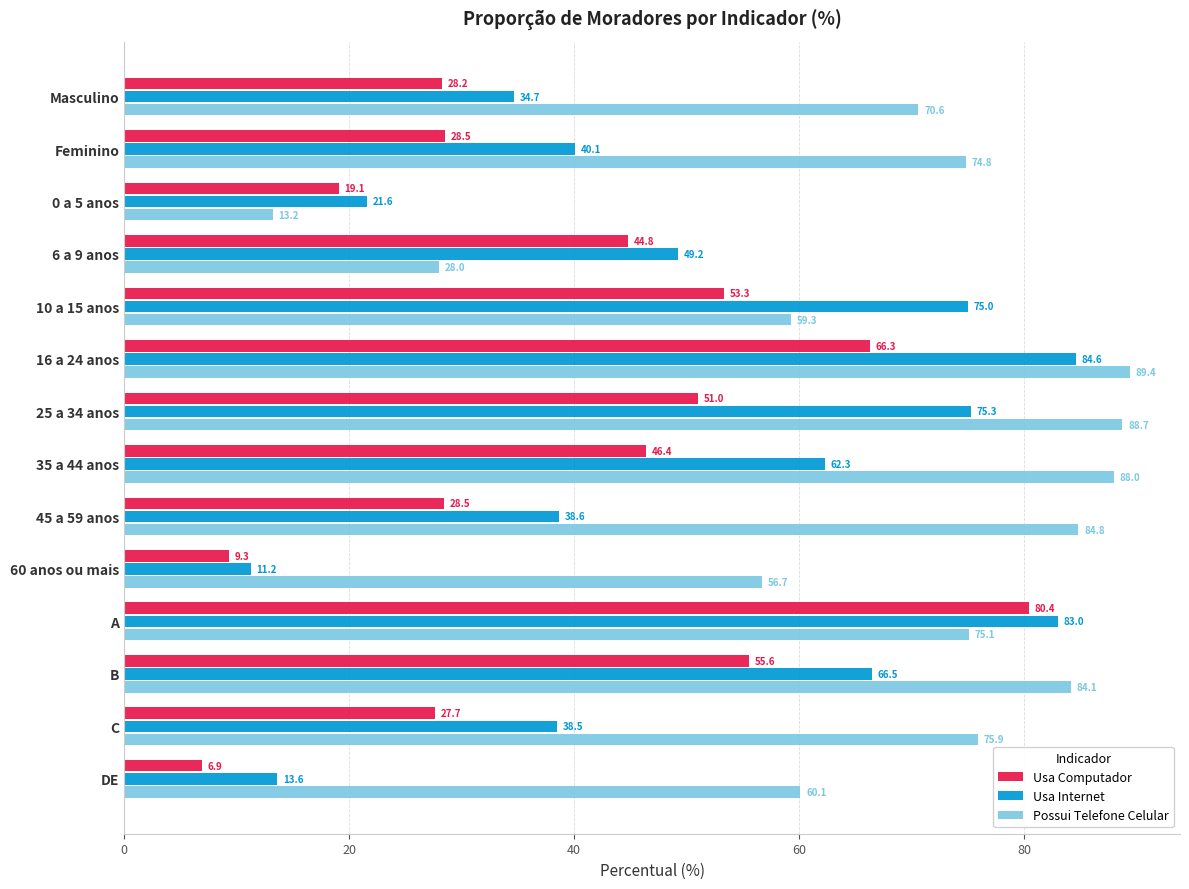

The Usa Internet series shows 62.3 at 35 a 44 anos. True or false?

True